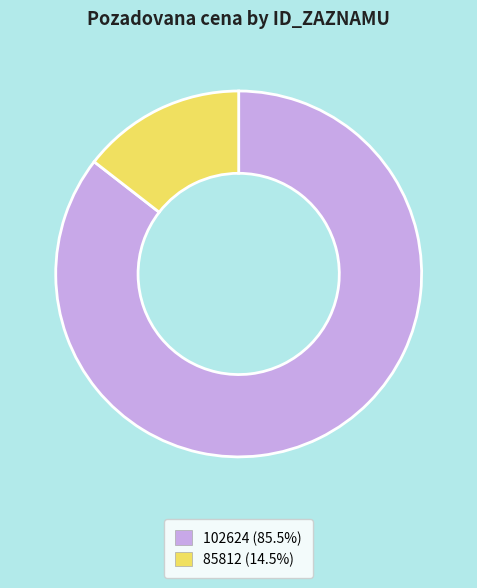

Which category has the biggest portion of the pie?

102624